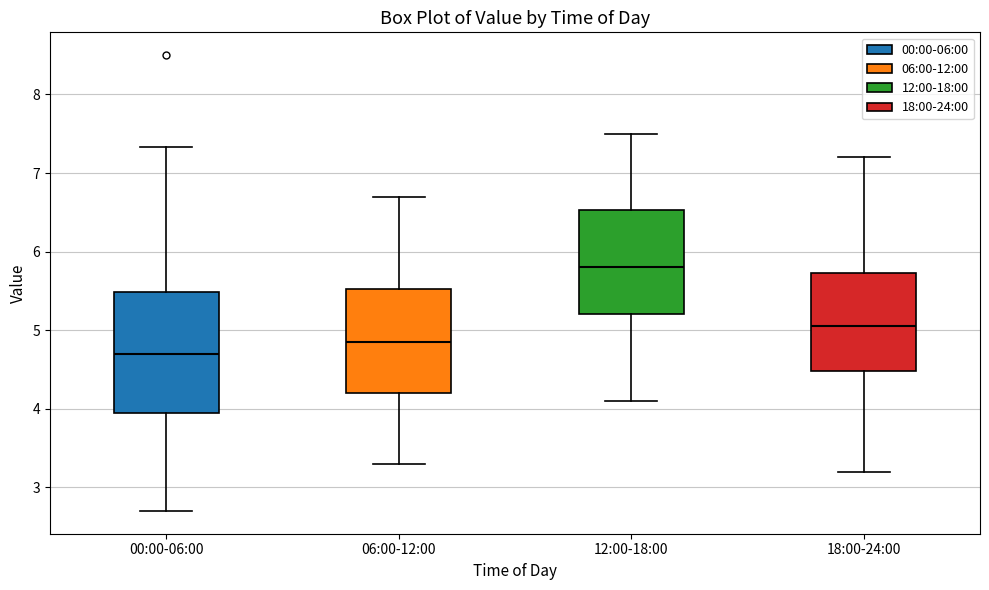

Which box has the highest median line?

12:00-18:00